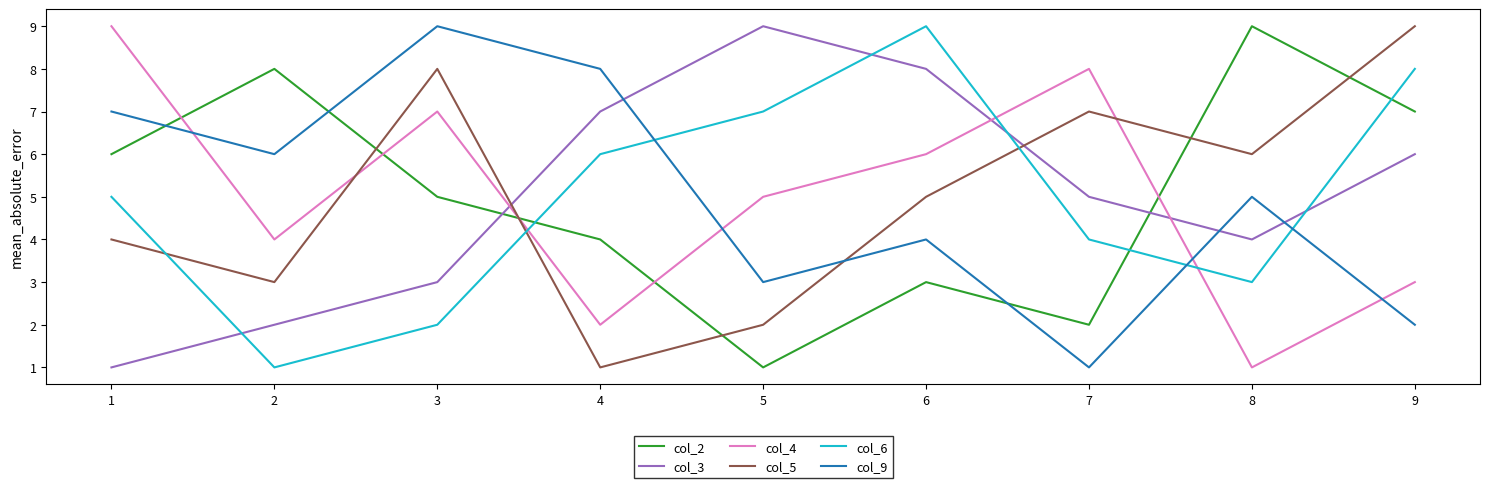

What is the difference between the col_2 values at 4 and 3?

1